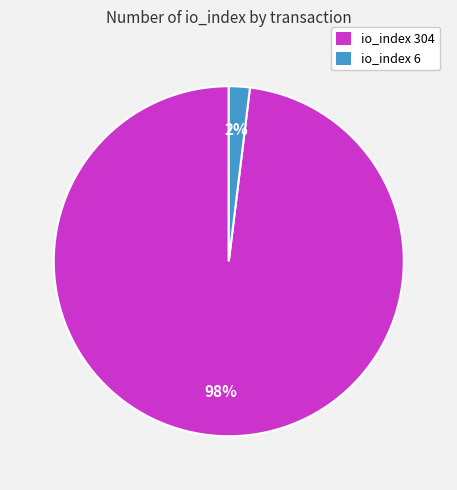

To the nearest percent, what is the difference between the largest and smallest slice percentages?

96%